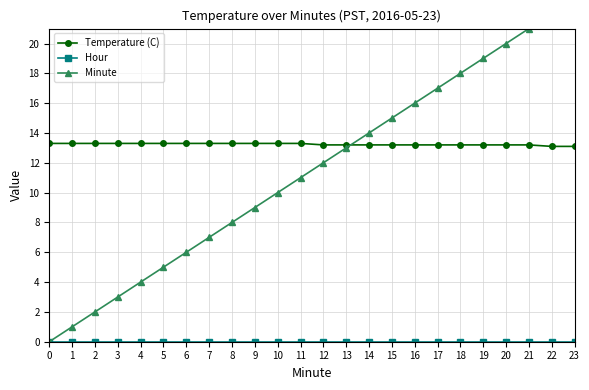

Which series has the largest total across all categories?

Temperature (C)